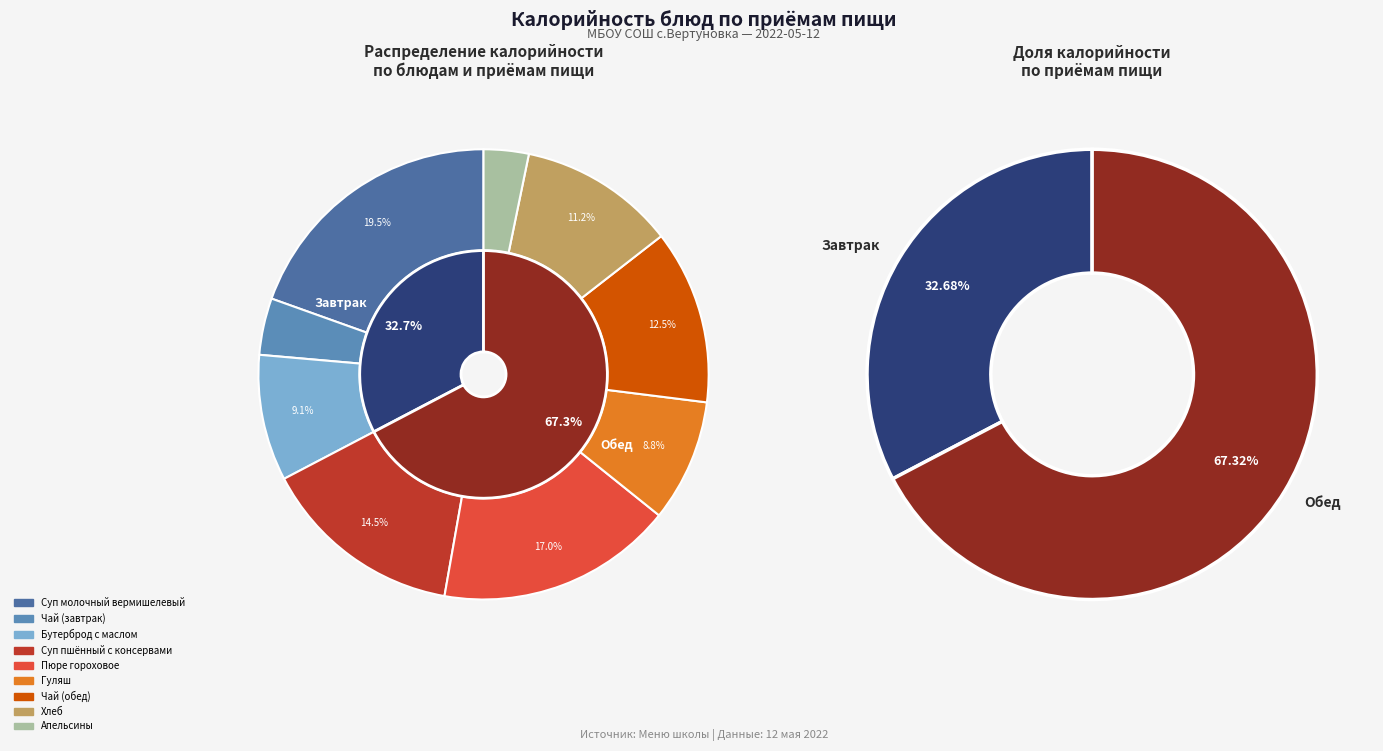

Is it true that Гуляш is 16% of the pie?

False